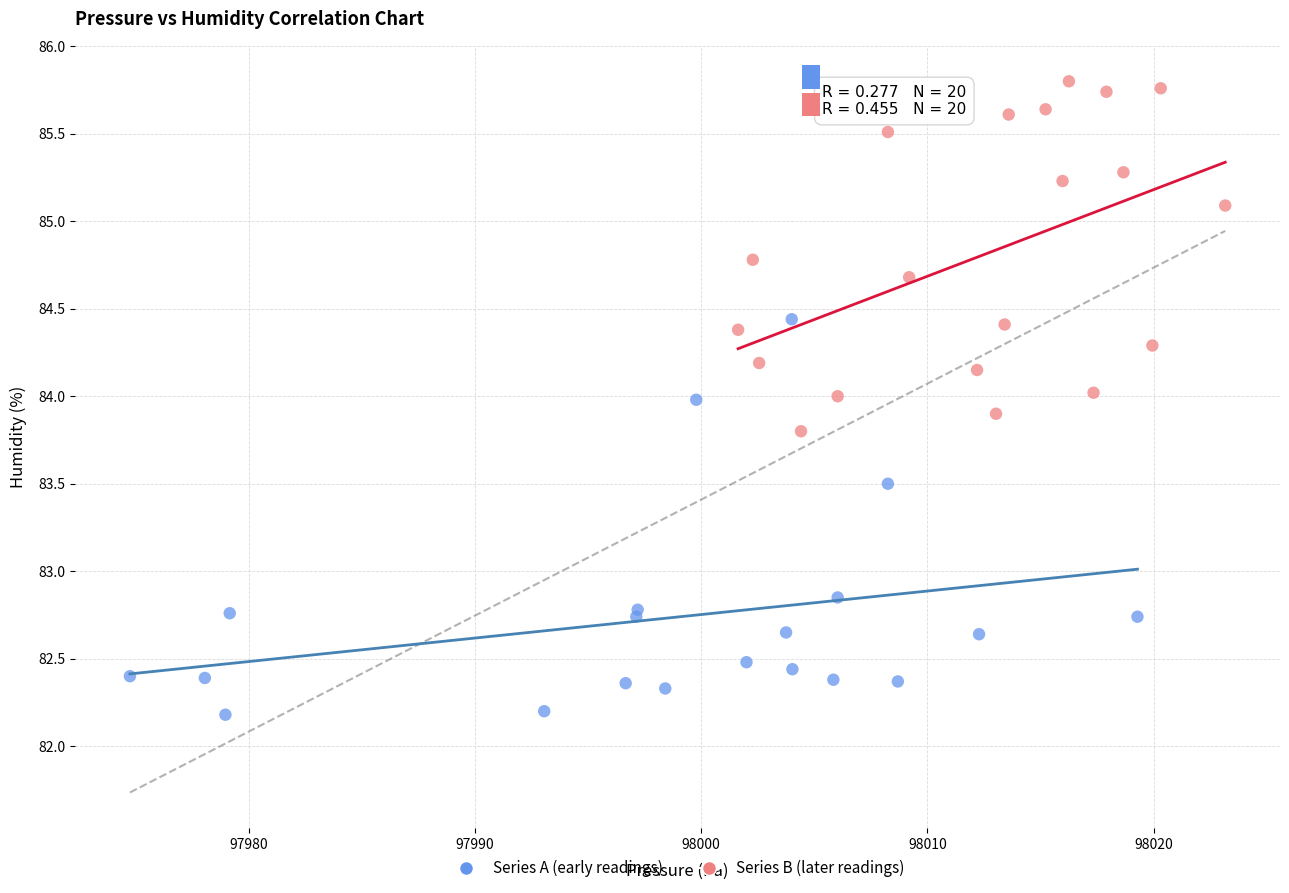

What are all the series names shown in the legend?

Series A (early readings), Series B (later readings)